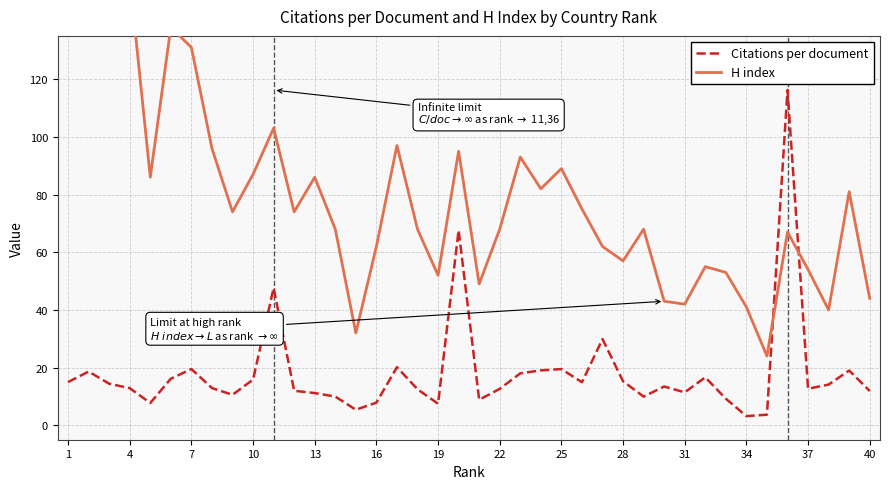

Which series ends up on top after the final intersection of H index and Citations per document?

H index